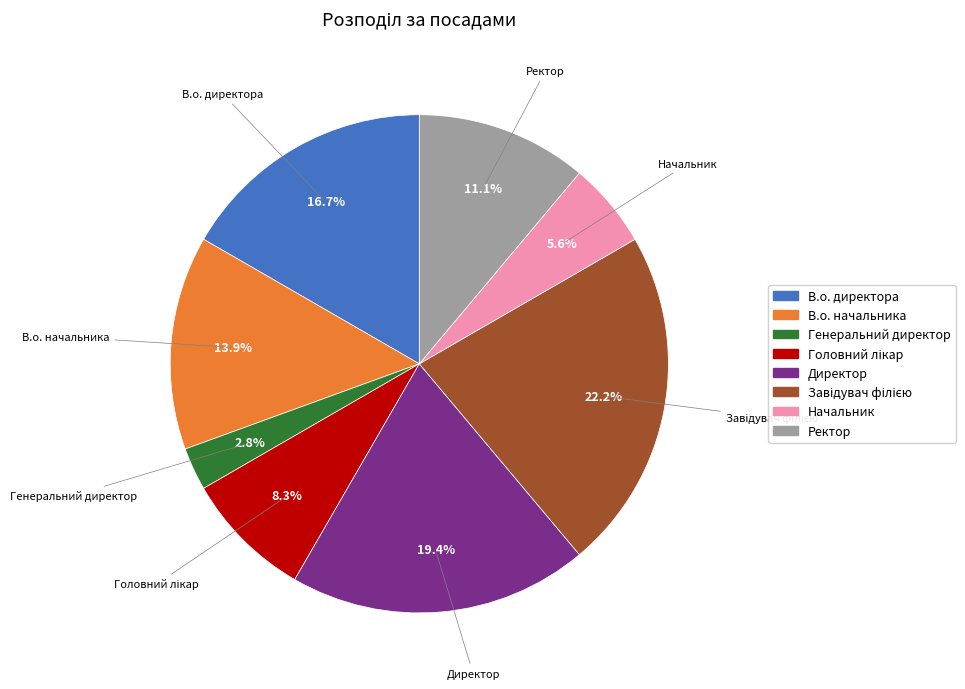

True or false: В.о. начальника accounts for 5% of the total.

False